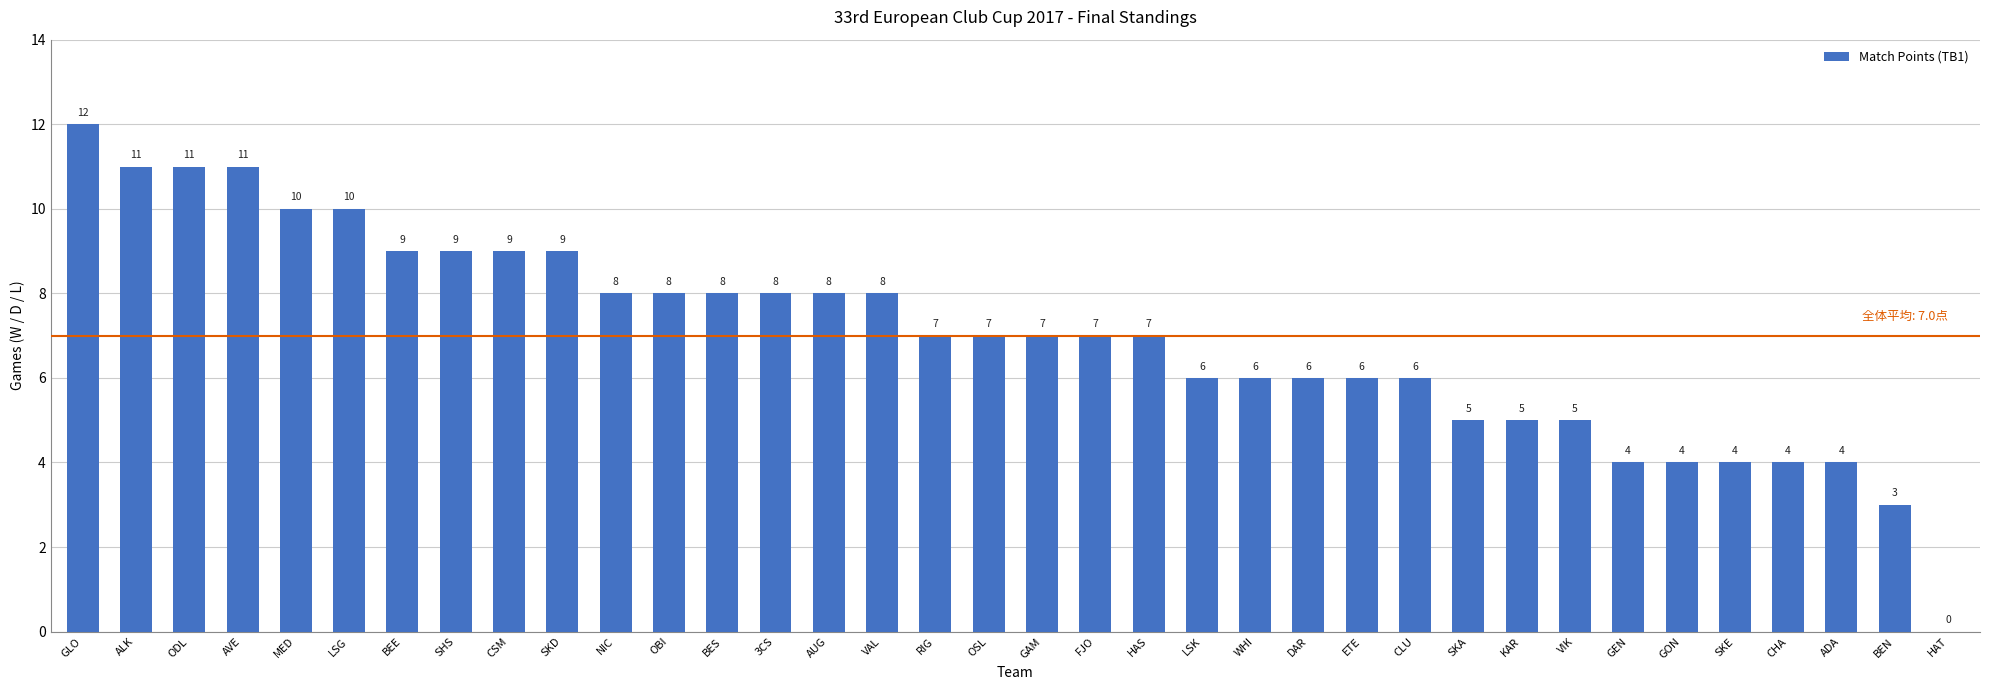

Reading left to right, list all the values displayed in this chart.

12	11	11	11	10	10	9	9	9	9	8	8	8	8	8	8	7	7	7	7	7	6	6	6	6	6	5	5	5	4	4	4	4	4	3	0